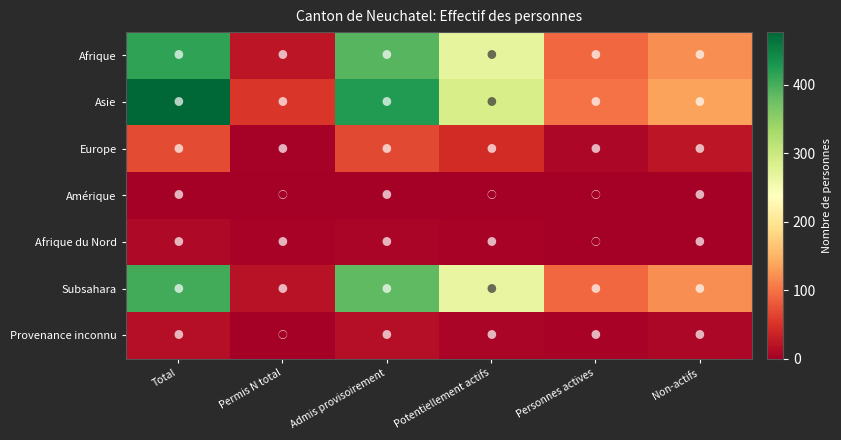

At which category is the sum across all series the highest?

Total